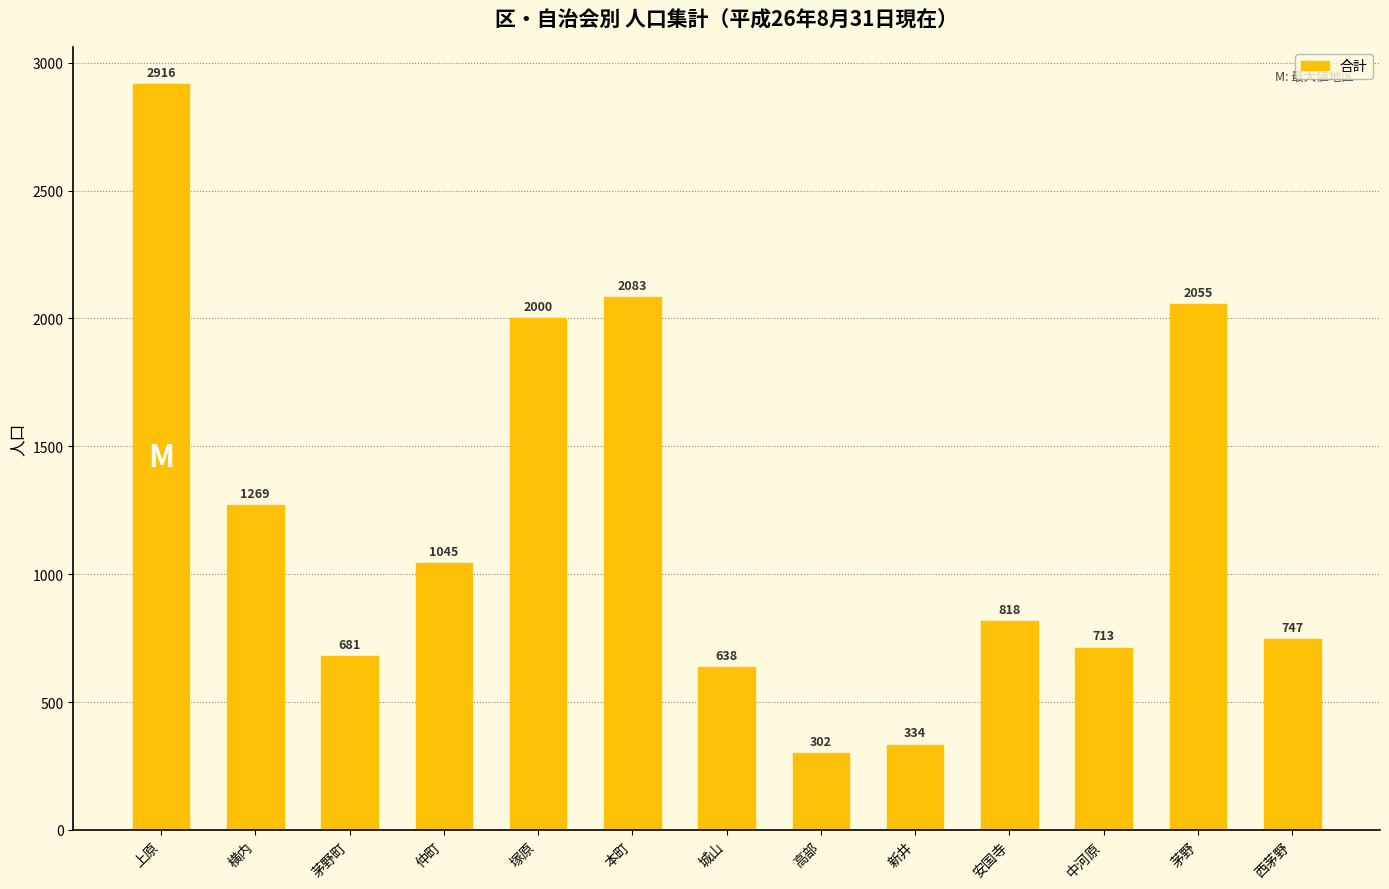

What is the difference between the maximum and minimum values?

2614